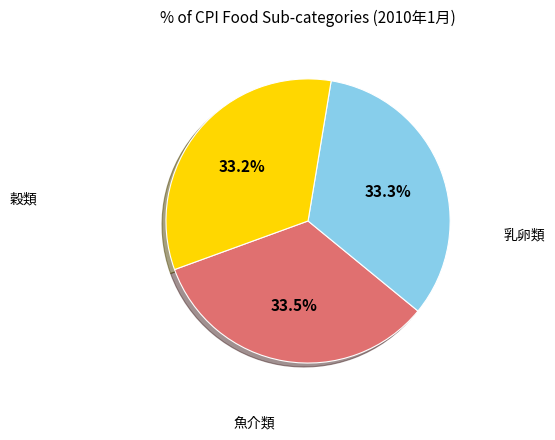

Is there any slice that represents more than half of the pie?

No